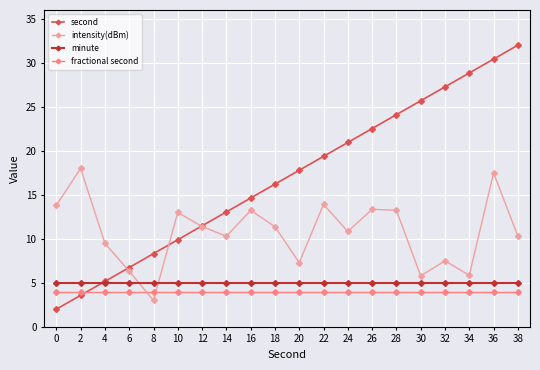

The value of fractional second at 30 is 6.0. True or false?

False